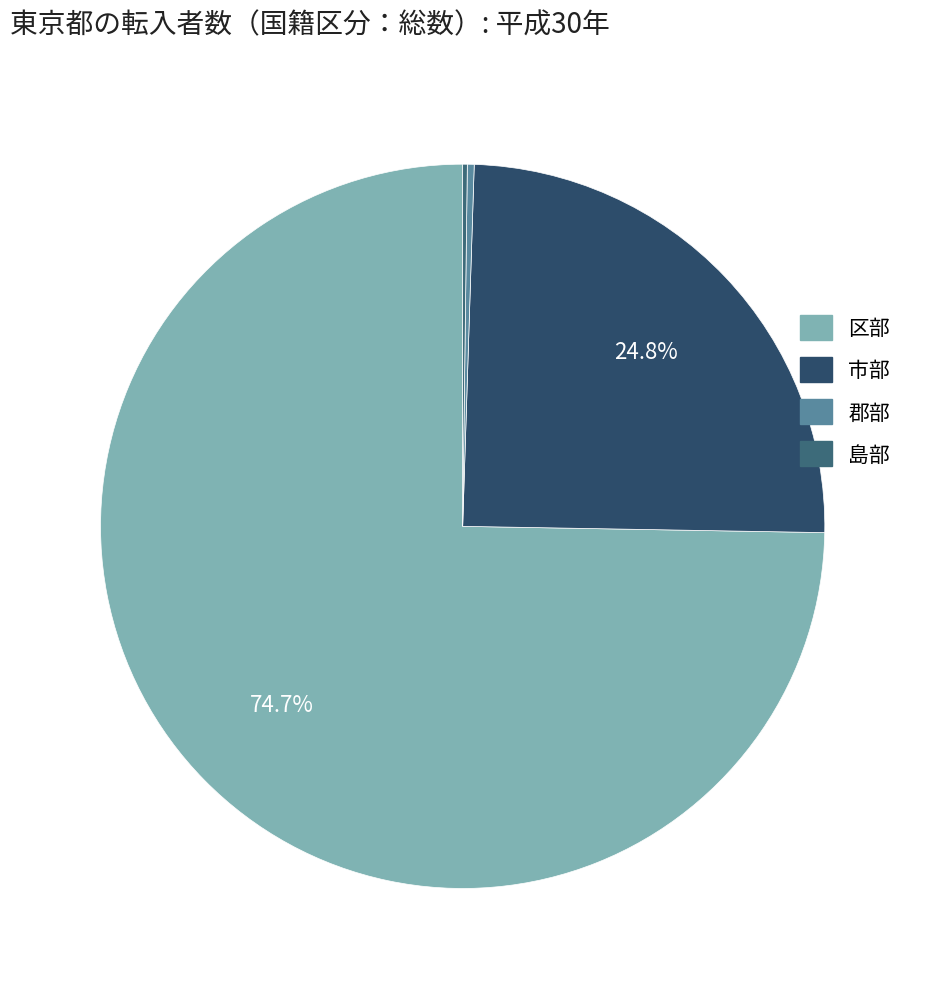

Which slice is the smallest?

島部